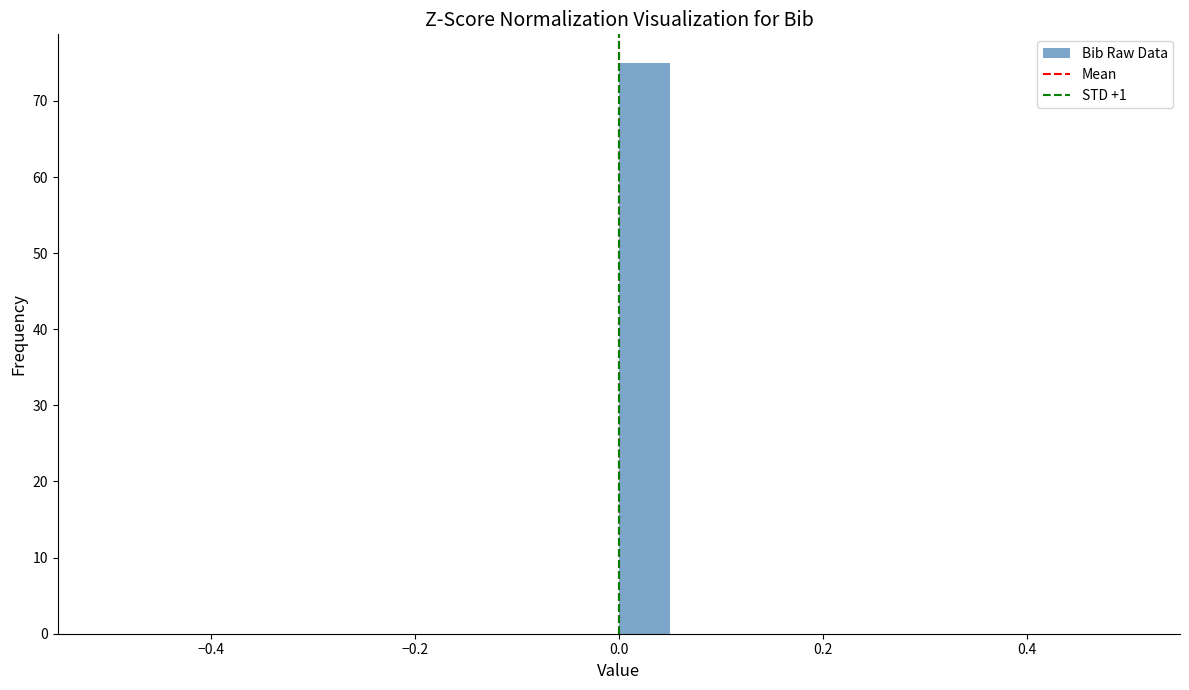

Read against the x-axis, roughly where is the centre of the tallest bar?

0.02